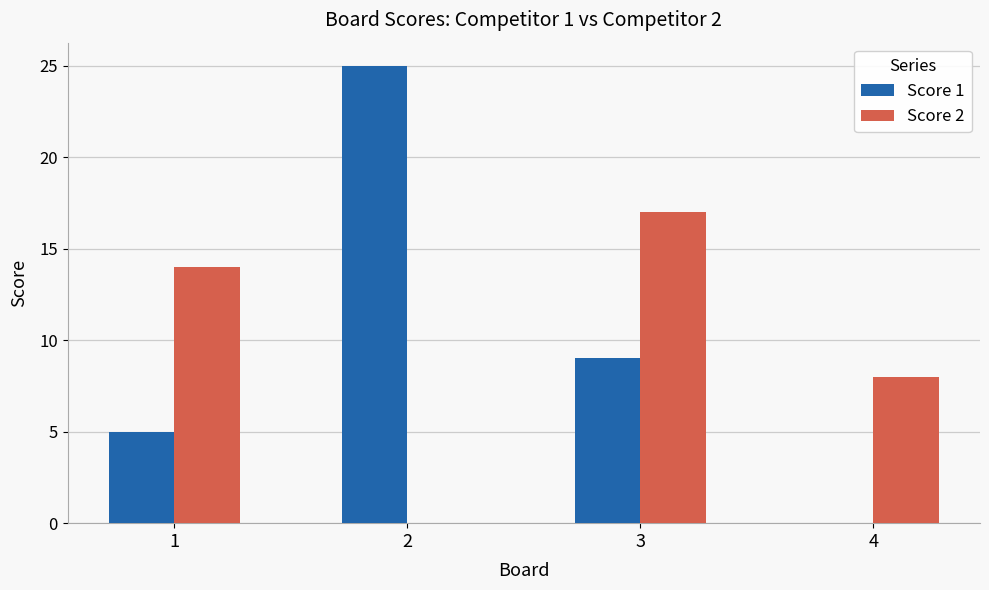

Reading right to left, extract all data points from this chart.

Score 1: 0	9	25	5
Score 2: 8	17	0	14